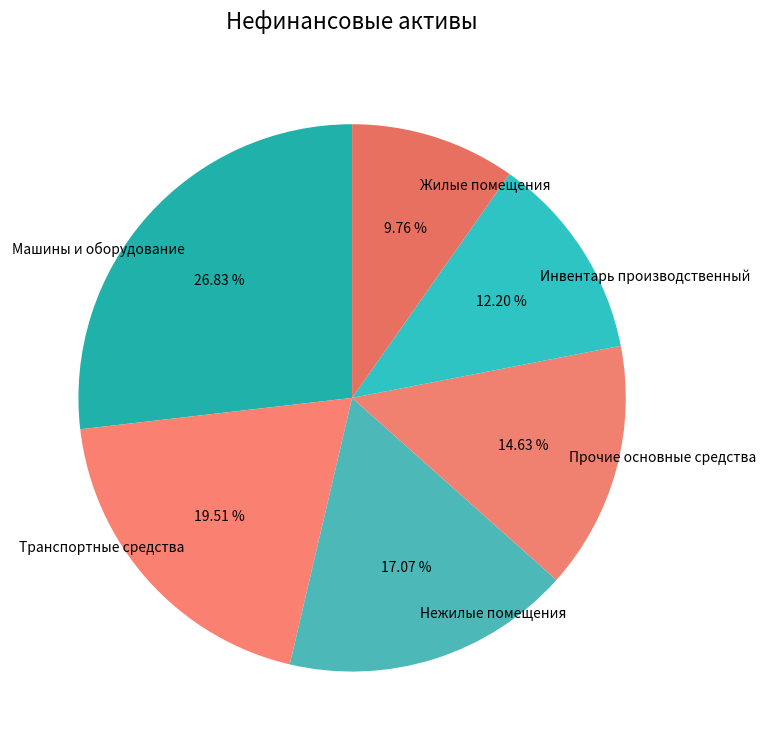

To the nearest percent, what is the difference between the Прочие основные средства and Нежилые помещения slice percentages?

2%